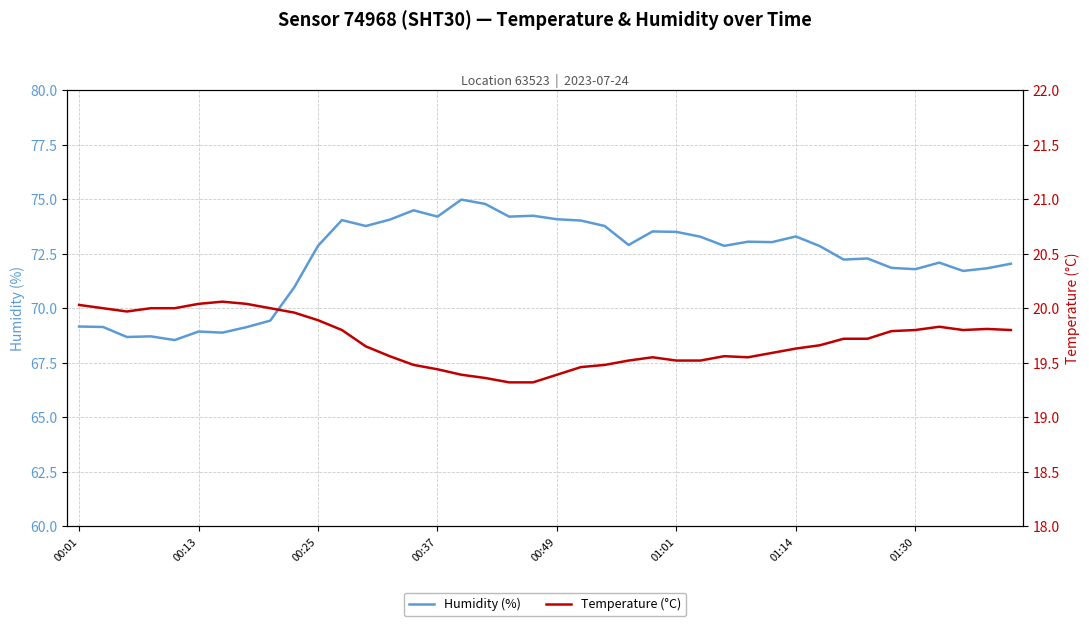

The value of temperature at 11 is 10.2. True or false?

False